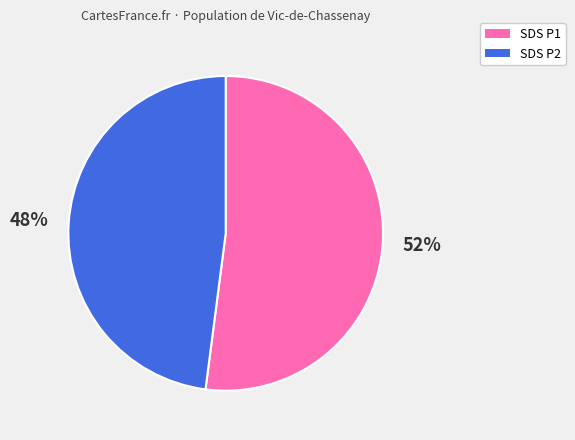

To the nearest percent, what is the difference between the largest and smallest slice percentages?

4%